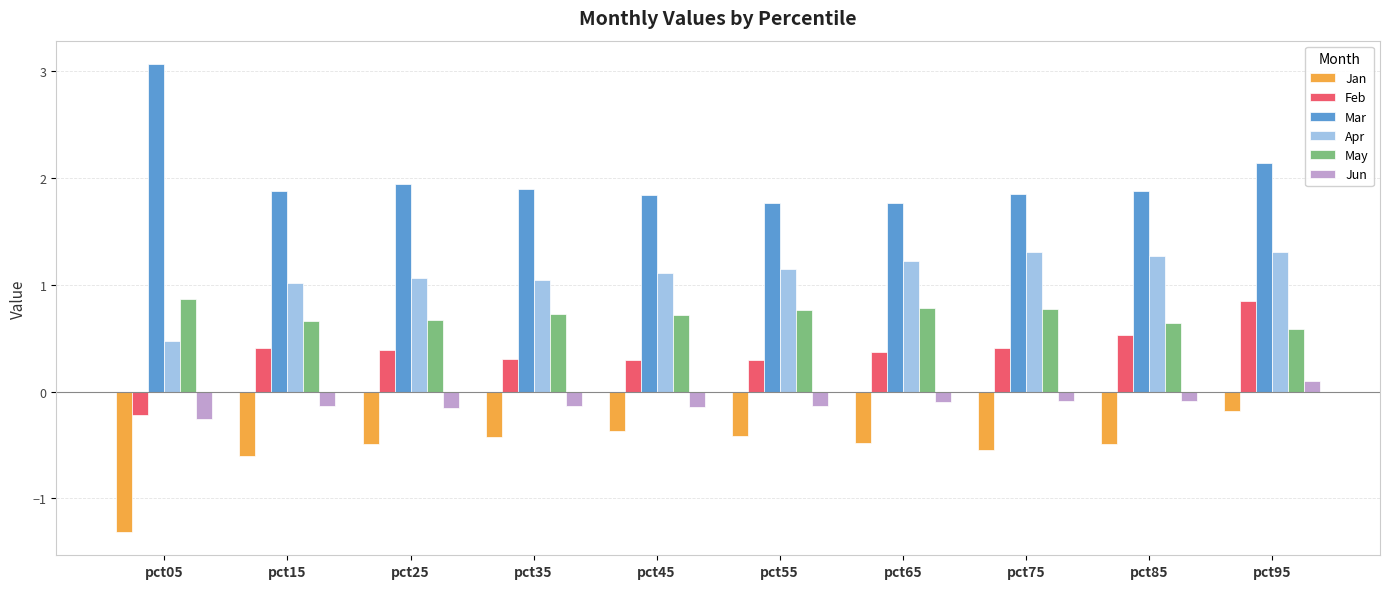

What is the greatest value displayed?

3.1